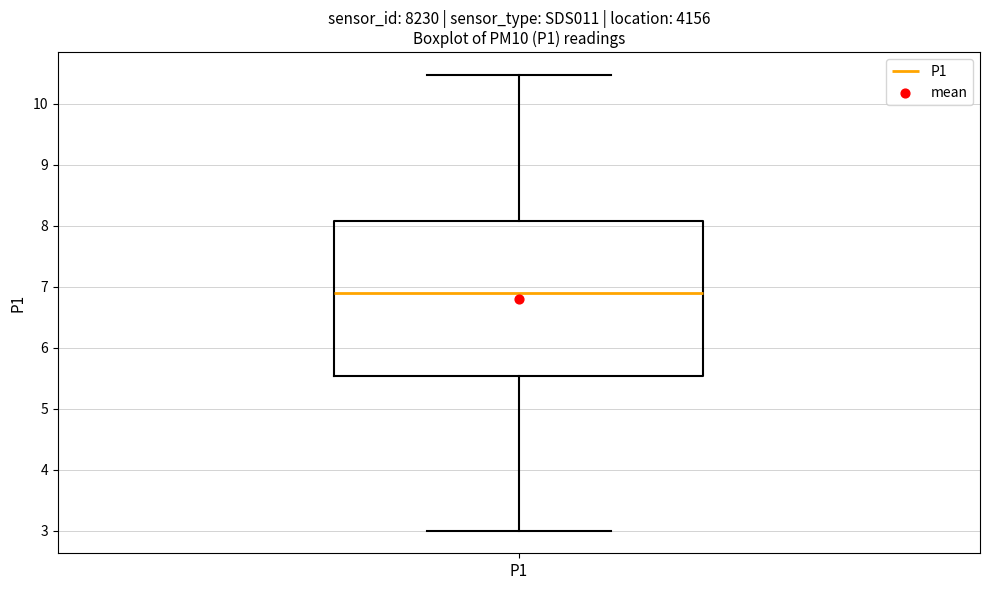

Read this box plot against the y-axis: the position of the median line, the range covered by the box, and the ends of both whiskers. The values are not printed on the chart, so give them approximately, as read against the axis.

median 6.9, box 5.5 to 8.1, whiskers 3.0 to 10.5